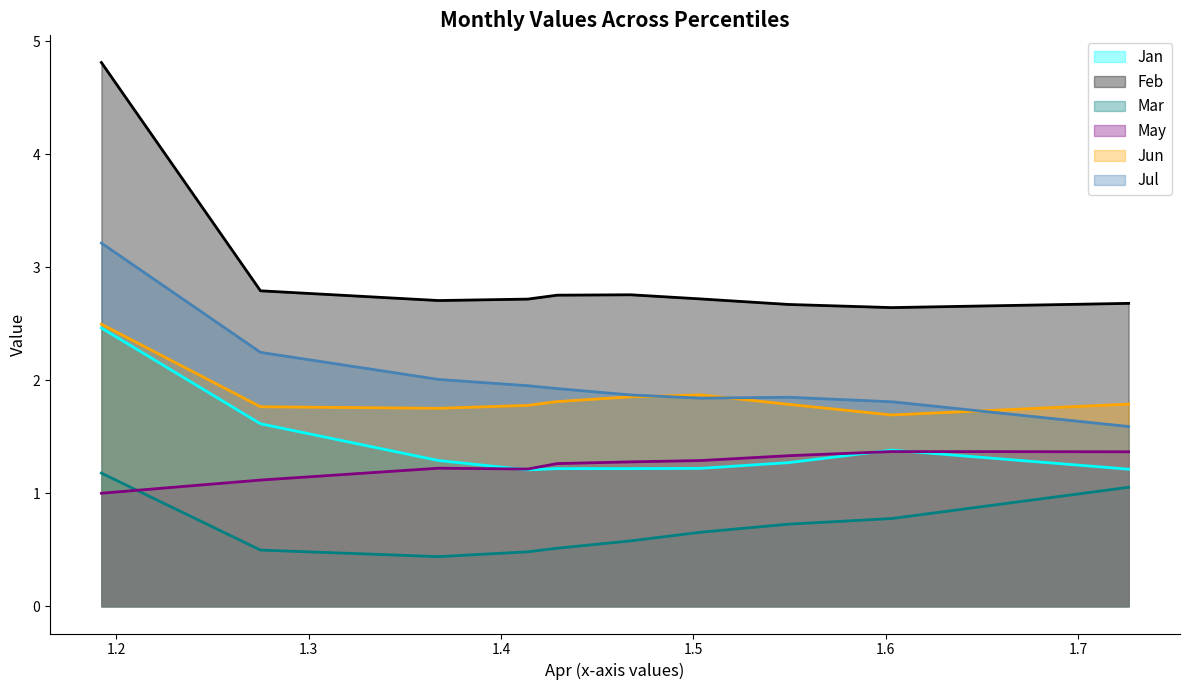

True or false: Jul and May intersect in this chart.

False